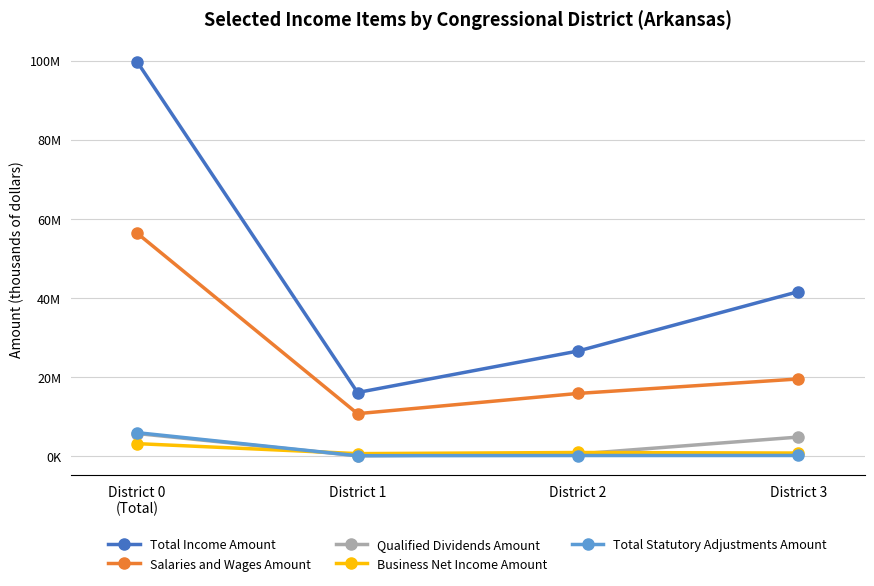

Rank the categories by Salaries and Wages Amount value from highest to lowest.

District 0
(Total), District 3, District 2, District 1